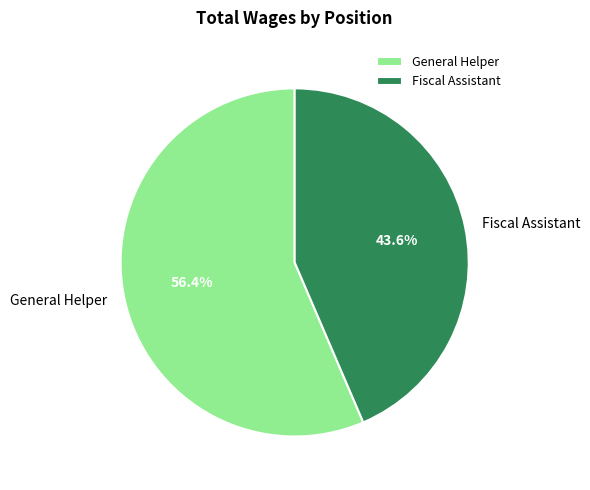

How many segments does this pie chart have?

2